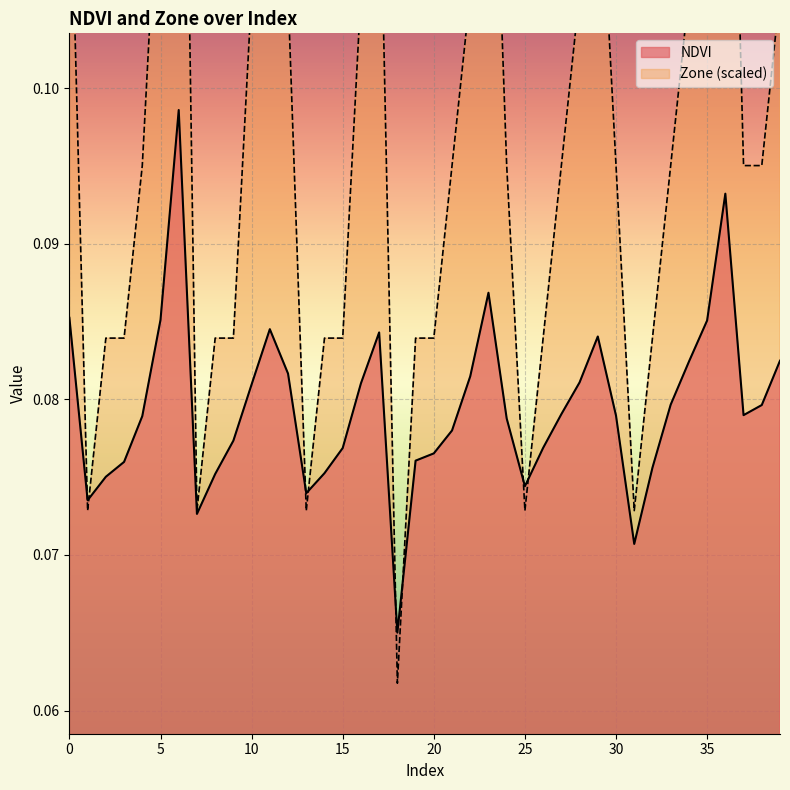

True or false: NDVI has a value of 0.1 at 36.

True